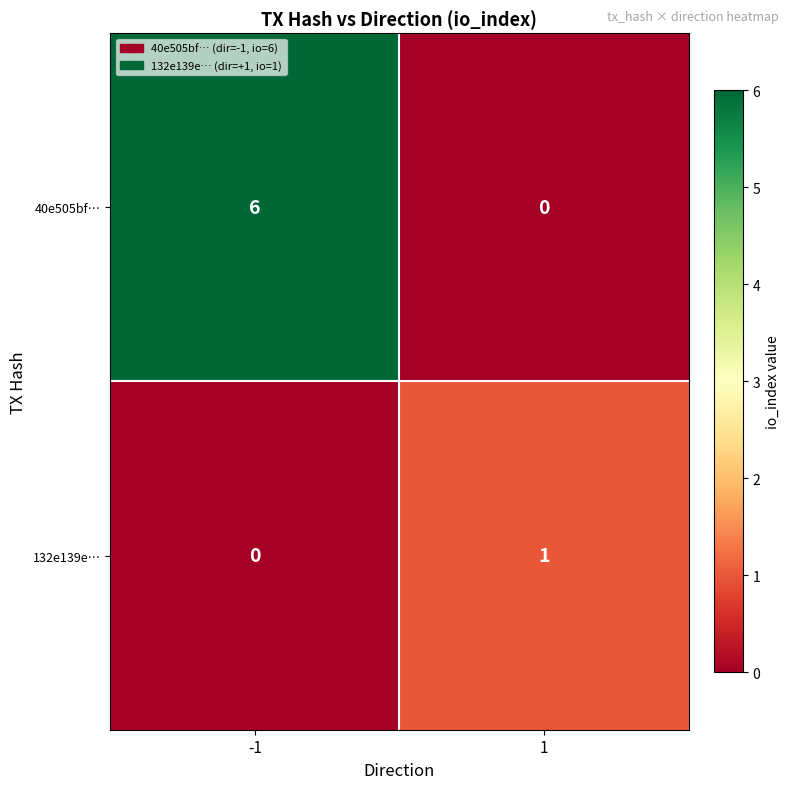

How many values in the 40e505bf… series are below 6?

1